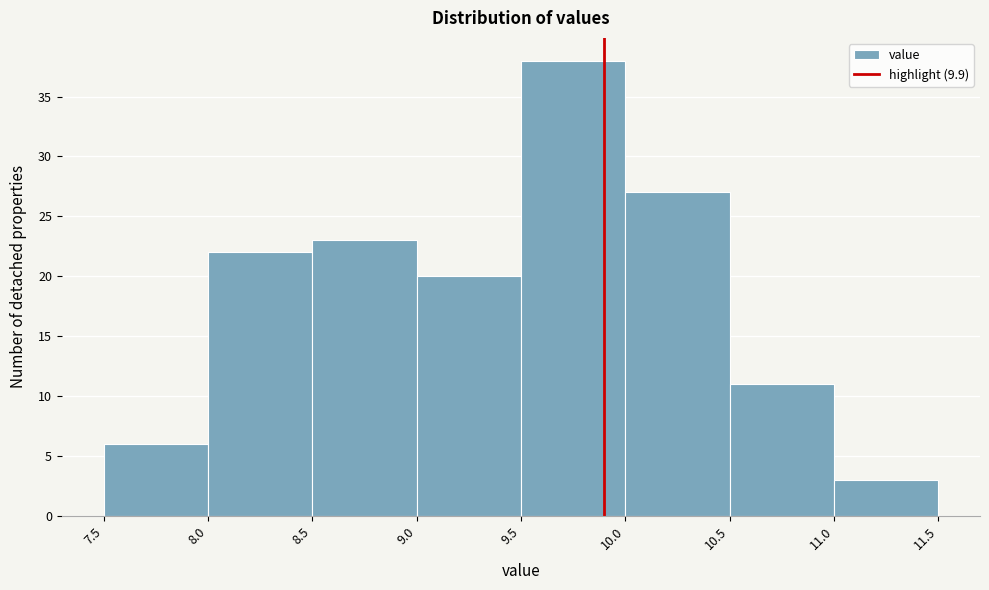

Reading left to right, list every bar in this chart as the range it spans on the x-axis followed by its height. The values are not printed on the chart, so give them approximately, as read against the axis.

7.5 to 8.0: 6
8.0 to 8.5: 22
8.5 to 9.0: 23
9.0 to 9.5: 20
9.5 to 10.0: 38
10.0 to 10.5: 27
10.5 to 11.0: 11
11.0 to 11.5: 3